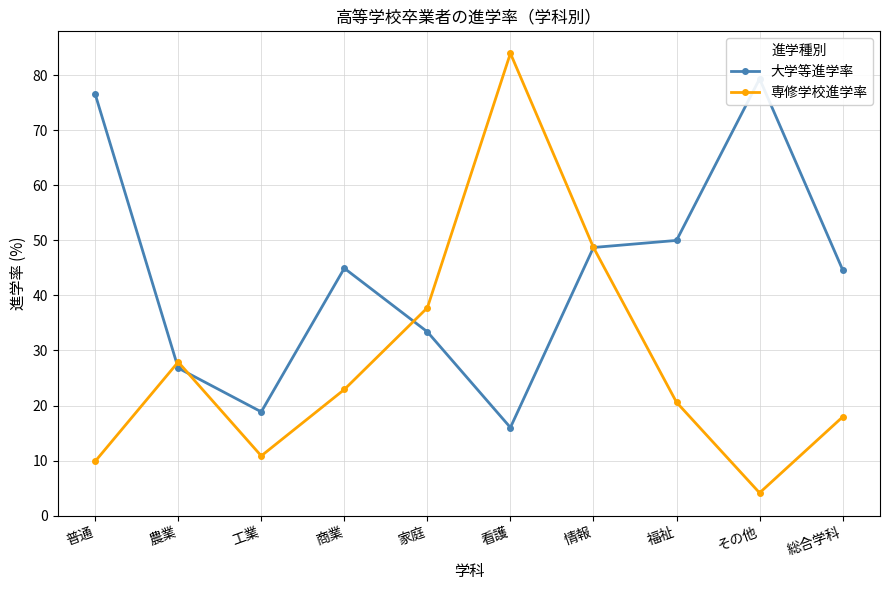

What are all the series names shown in the legend?

大学等進学率, 専修学校進学率